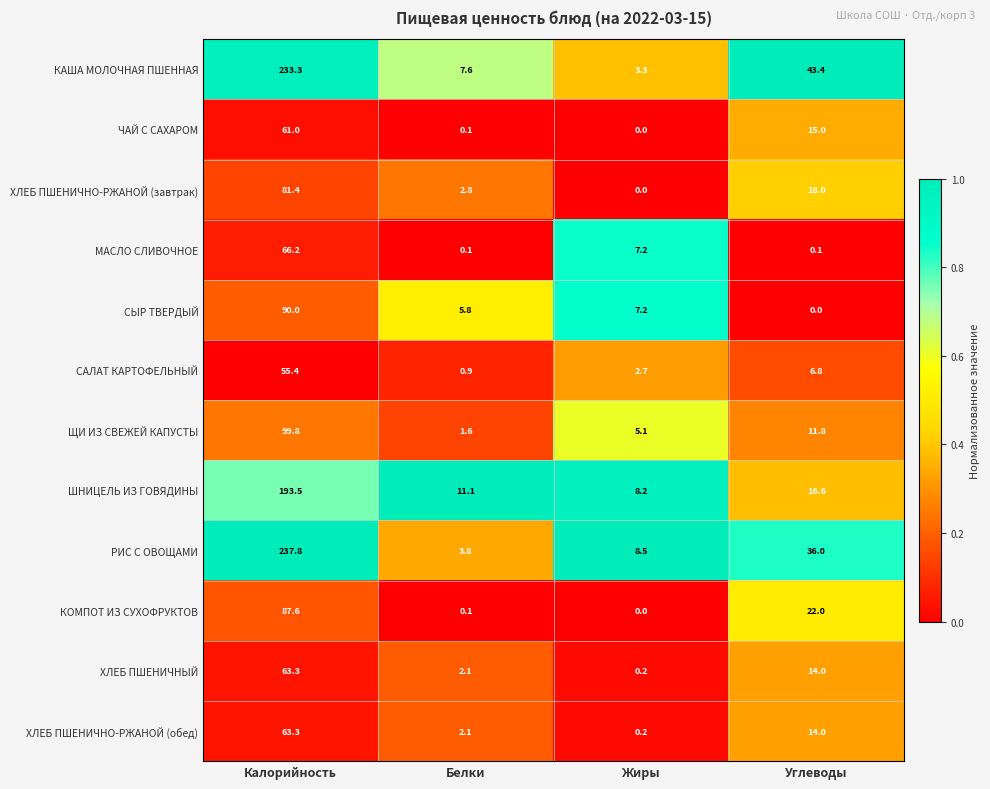

What is the difference between the maximum and minimum values in the ЩИ ИЗ СВЕЖЕЙ КАПУСТЫ series?

98.2